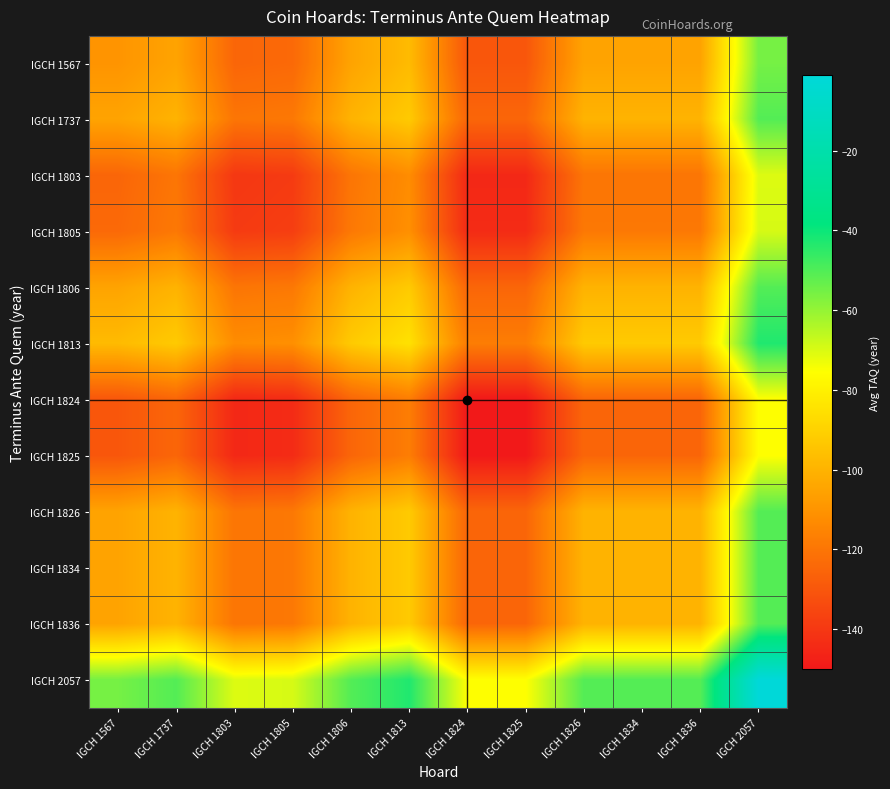

Reading left to right, list all the values displayed in this chart.

IGCH 1567: IGCH 1567=-110.0	IGCH 1737=-105.0	IGCH 1803=-125.0	IGCH 1805=-124.0	IGCH 1806=-105.0	IGCH 1813=-97.5	IGCH 1824=-130.0	IGCH 1825=-130.0	IGCH 1826=-105.0	IGCH 1834=-105.0	IGCH 1836=-105.0	IGCH 2057=-55.5
IGCH 1737: IGCH 1567=-105.0	IGCH 1737=-100.0	IGCH 1803=-120.0	IGCH 1805=-119.0	IGCH 1806=-100.0	IGCH 1813=-92.5	IGCH 1824=-125.0	IGCH 1825=-125.0	IGCH 1826=-100.0	IGCH 1834=-100.0	IGCH 1836=-100.0	IGCH 2057=-50.5
IGCH 1803: IGCH 1567=-125.0	IGCH 1737=-120.0	IGCH 1803=-140.0	IGCH 1805=-139.0	IGCH 1806=-120.0	IGCH 1813=-112.5	IGCH 1824=-145.0	IGCH 1825=-145.0	IGCH 1826=-120.0	IGCH 1834=-120.0	IGCH 1836=-120.0	IGCH 2057=-70.5
IGCH 1805: IGCH 1567=-124.0	IGCH 1737=-119.0	IGCH 1803=-139.0	IGCH 1805=-138.0	IGCH 1806=-119.0	IGCH 1813=-111.5	IGCH 1824=-144.0	IGCH 1825=-144.0	IGCH 1826=-119.0	IGCH 1834=-119.0	IGCH 1836=-119.0	IGCH 2057=-69.5
IGCH 1806: IGCH 1567=-105.0	IGCH 1737=-100.0	IGCH 1803=-120.0	IGCH 1805=-119.0	IGCH 1806=-100.0	IGCH 1813=-92.5	IGCH 1824=-125.0	IGCH 1825=-125.0	IGCH 1826=-100.0	IGCH 1834=-100.0	IGCH 1836=-100.0	IGCH 2057=-50.5
IGCH 1813: IGCH 1567=-97.5	IGCH 1737=-92.5	IGCH 1803=-112.5	IGCH 1805=-111.5	IGCH 1806=-92.5	IGCH 1813=-85.0	IGCH 1824=-117.5	IGCH 1825=-117.5	IGCH 1826=-92.5	IGCH 1834=-92.5	IGCH 1836=-92.5	IGCH 2057=-43.0
IGCH 1824: IGCH 1567=-130.0	IGCH 1737=-125.0	IGCH 1803=-145.0	IGCH 1805=-144.0	IGCH 1806=-125.0	IGCH 1813=-117.5	IGCH 1824=-150.0	IGCH 1825=-150.0	IGCH 1826=-125.0	IGCH 1834=-125.0	IGCH 1836=-125.0	IGCH 2057=-75.5
IGCH 1825: IGCH 1567=-130.0	IGCH 1737=-125.0	IGCH 1803=-145.0	IGCH 1805=-144.0	IGCH 1806=-125.0	IGCH 1813=-117.5	IGCH 1824=-150.0	IGCH 1825=-150.0	IGCH 1826=-125.0	IGCH 1834=-125.0	IGCH 1836=-125.0	IGCH 2057=-75.5
IGCH 1826: IGCH 1567=-105.0	IGCH 1737=-100.0	IGCH 1803=-120.0	IGCH 1805=-119.0	IGCH 1806=-100.0	IGCH 1813=-92.5	IGCH 1824=-125.0	IGCH 1825=-125.0	IGCH 1826=-100.0	IGCH 1834=-100.0	IGCH 1836=-100.0	IGCH 2057=-50.5
IGCH 1834: IGCH 1567=-105.0	IGCH 1737=-100.0	IGCH 1803=-120.0	IGCH 1805=-119.0	IGCH 1806=-100.0	IGCH 1813=-92.5	IGCH 1824=-125.0	IGCH 1825=-125.0	IGCH 1826=-100.0	IGCH 1834=-100.0	IGCH 1836=-100.0	IGCH 2057=-50.5
IGCH 1836: IGCH 1567=-105.0	IGCH 1737=-100.0	IGCH 1803=-120.0	IGCH 1805=-119.0	IGCH 1806=-100.0	IGCH 1813=-92.5	IGCH 1824=-125.0	IGCH 1825=-125.0	IGCH 1826=-100.0	IGCH 1834=-100.0	IGCH 1836=-100.0	IGCH 2057=-50.5
IGCH 2057: IGCH 1567=-55.5	IGCH 1737=-50.5	IGCH 1803=-70.5	IGCH 1805=-69.5	IGCH 1806=-50.5	IGCH 1813=-43.0	IGCH 1824=-75.5	IGCH 1825=-75.5	IGCH 1826=-50.5	IGCH 1834=-50.5	IGCH 1836=-50.5	IGCH 2057=-1.0